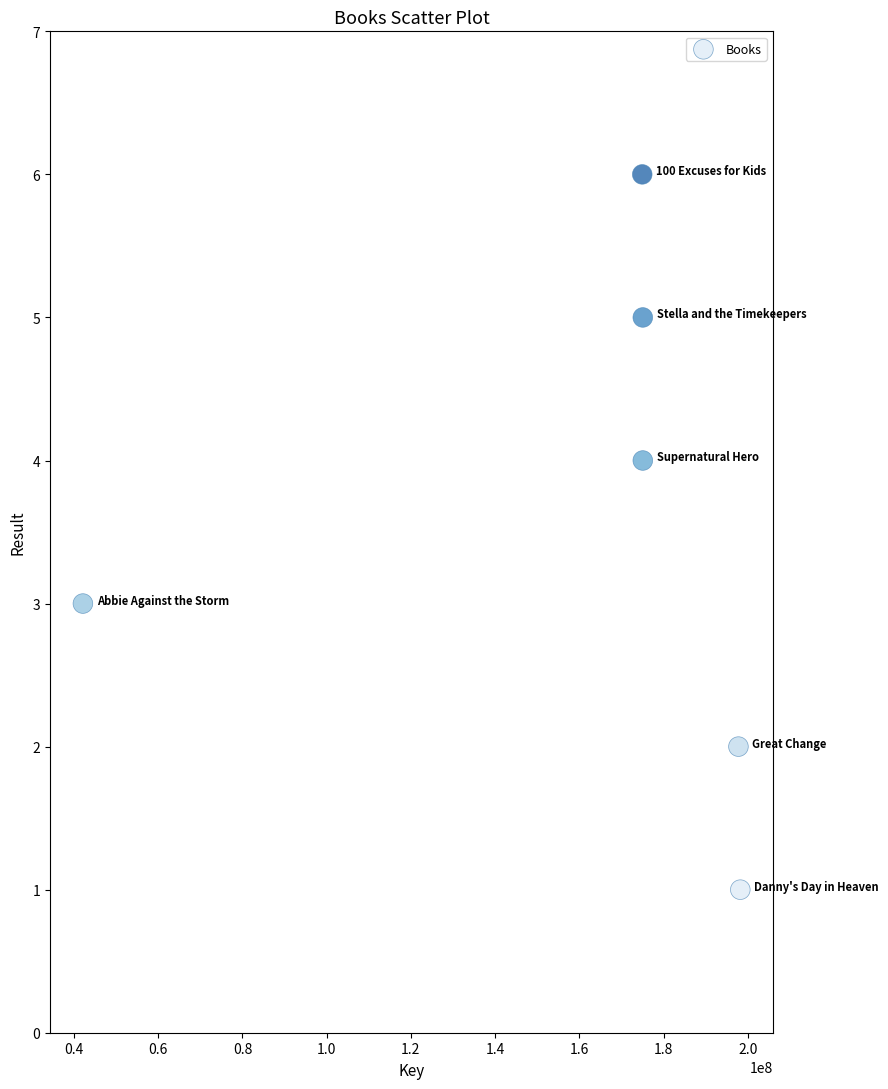

What is the range of Y values (max minus min)?

5